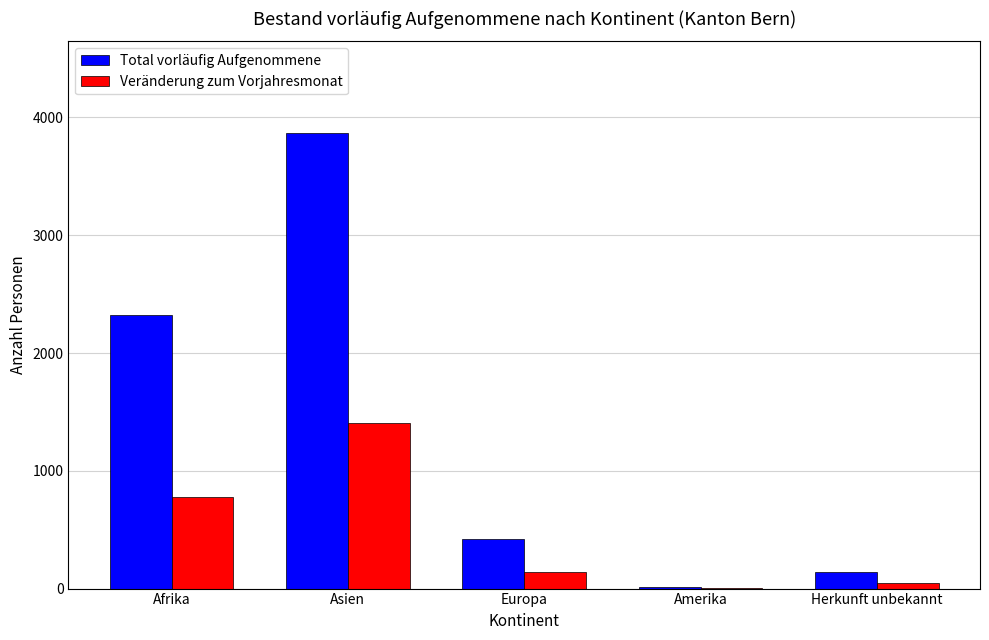

What is the total value across all series at Europa?

556